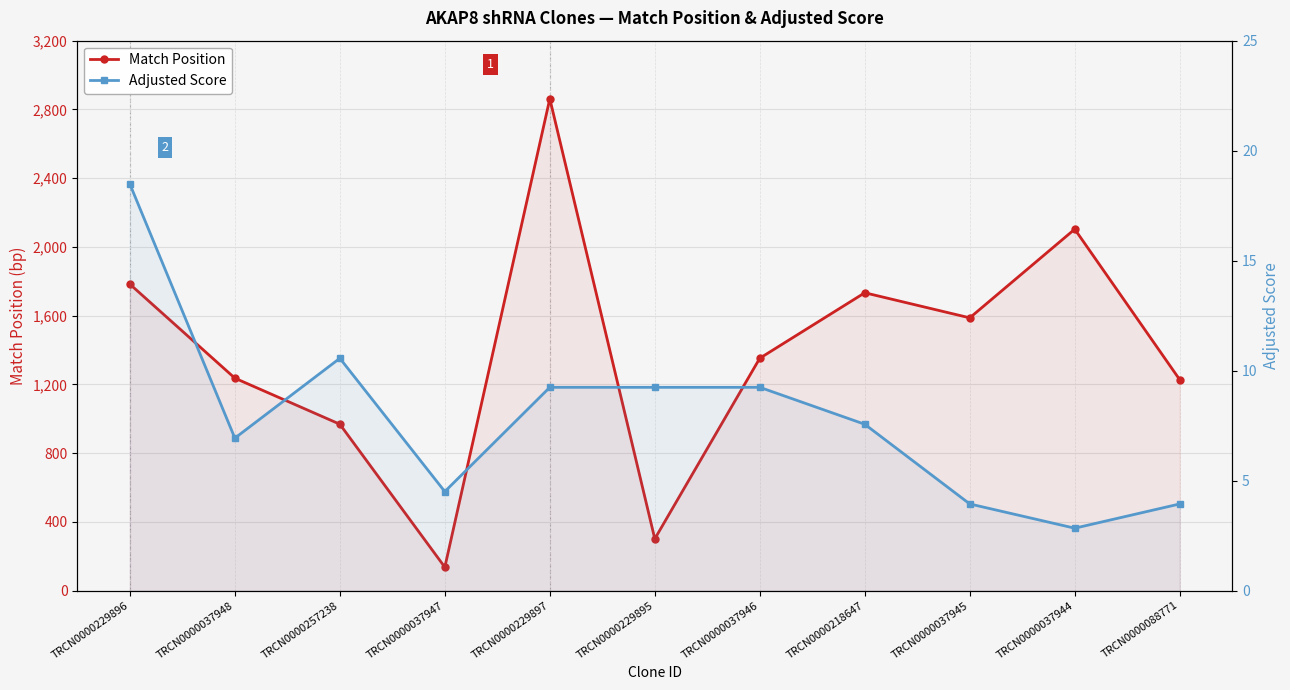

Reading left to right, extract all data points from this chart.

Match Position: TRCN0000229896=1783.0	TRCN0000037948=1236.0	TRCN0000257238=968.0	TRCN0000037947=136.0	TRCN0000229897=2862.0	TRCN0000229895=301.0	TRCN0000037946=1352.0	TRCN0000218647=1733.0	TRCN0000037945=1587.0	TRCN0000037944=2103.0	TRCN0000088771=1227.0
Adjusted Score: TRCN0000229896=18.5	TRCN0000037948=6.9	TRCN0000257238=10.6	TRCN0000037947=4.5	TRCN0000229897=9.2	TRCN0000229895=9.2	TRCN0000037946=9.2	TRCN0000218647=7.6	TRCN0000037945=3.9	TRCN0000037944=2.8	TRCN0000088771=3.9